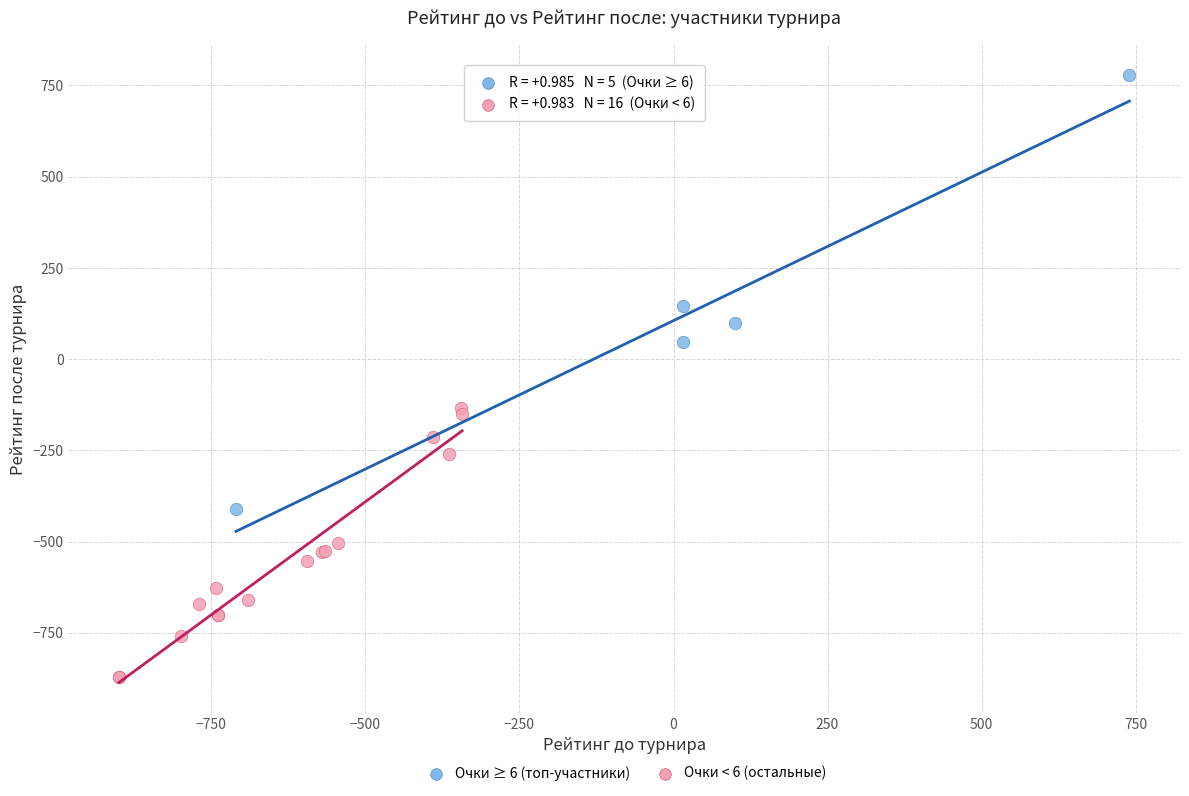

Which series contains the lowest Y value?

Очки < 6 (остальные)